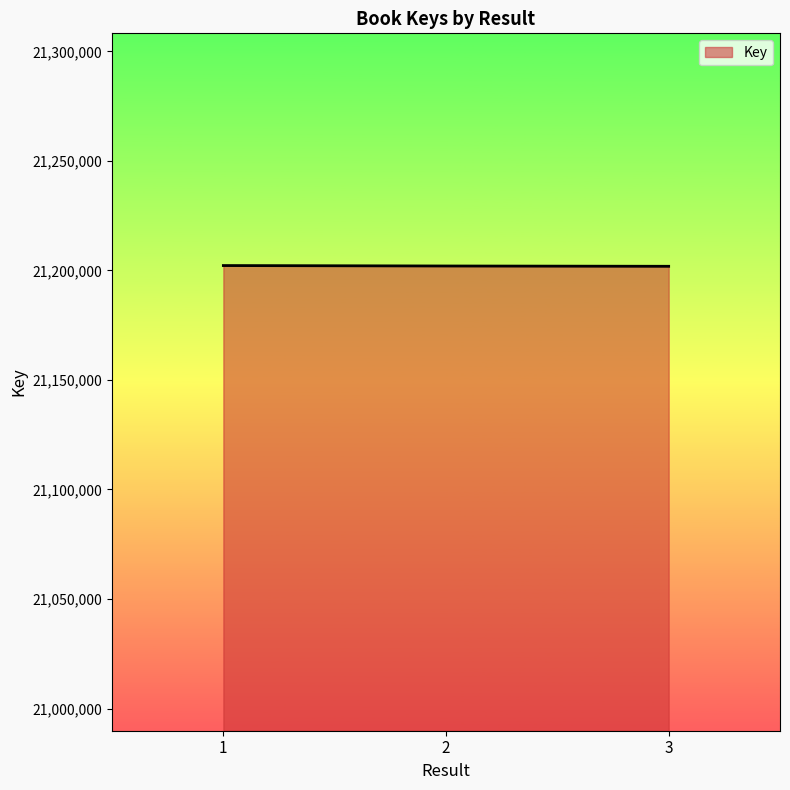

Count the number of data series in this chart.

1